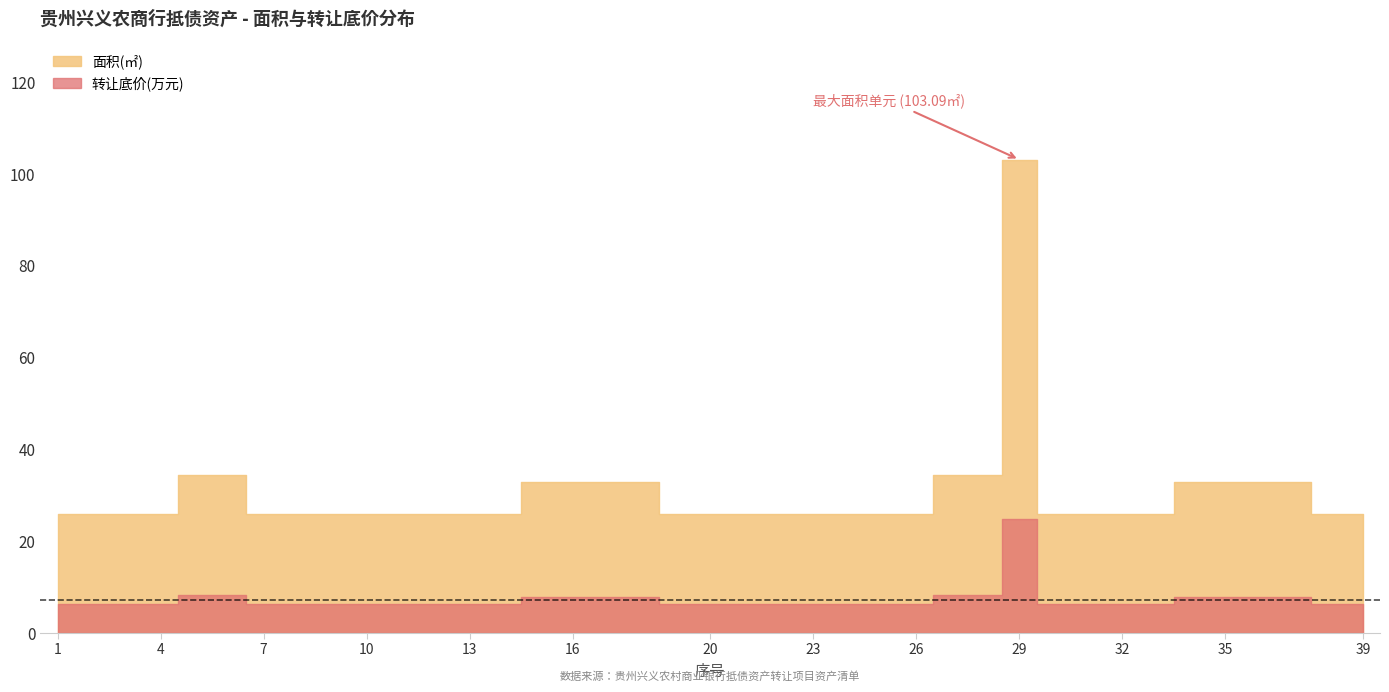

What are all the series names shown in the legend?

面积(㎡), 转让底价(万元)